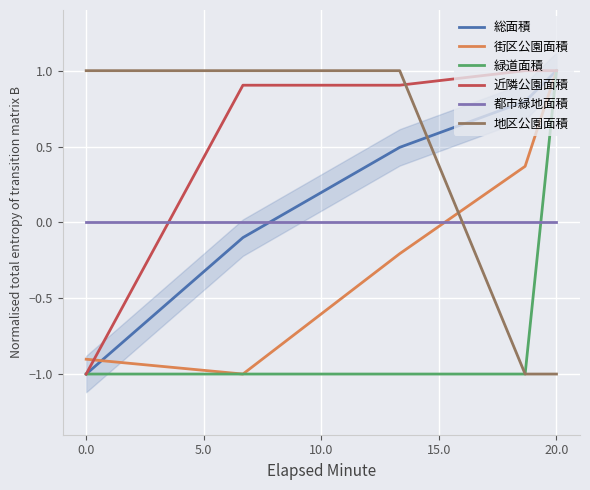

Does the chart display data point markers on the line(s)?

No